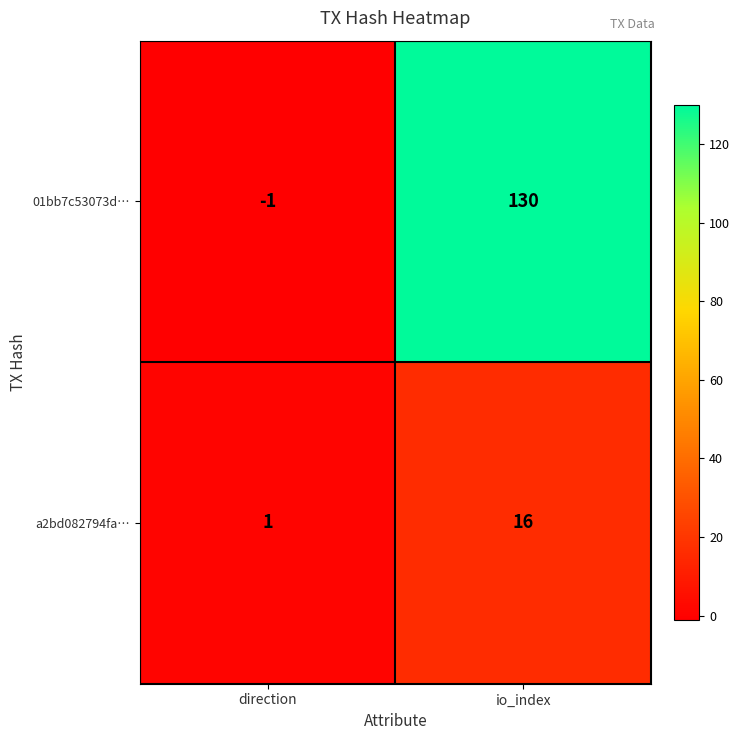

At which category is the sum across all series the highest?

io_index